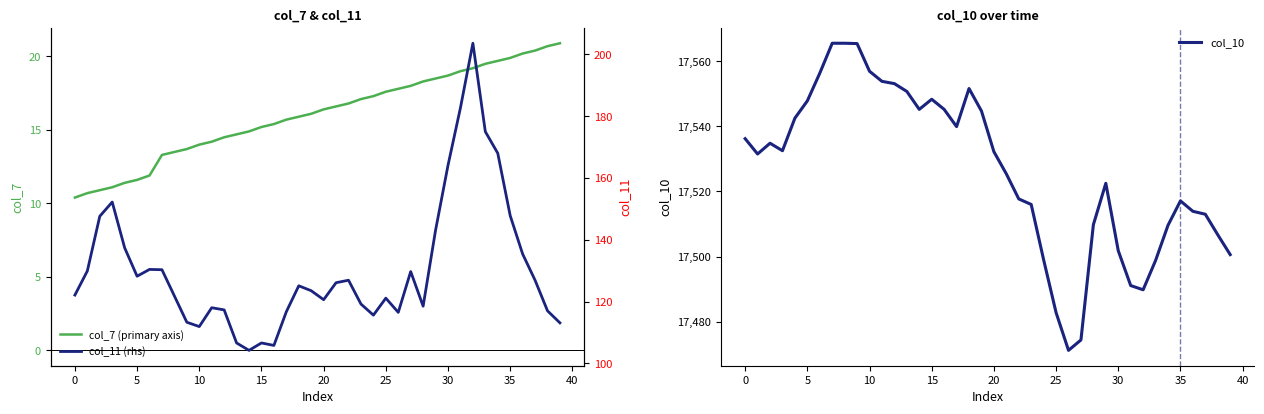

What is the average value of the col_11 (rhs) series?

130.5